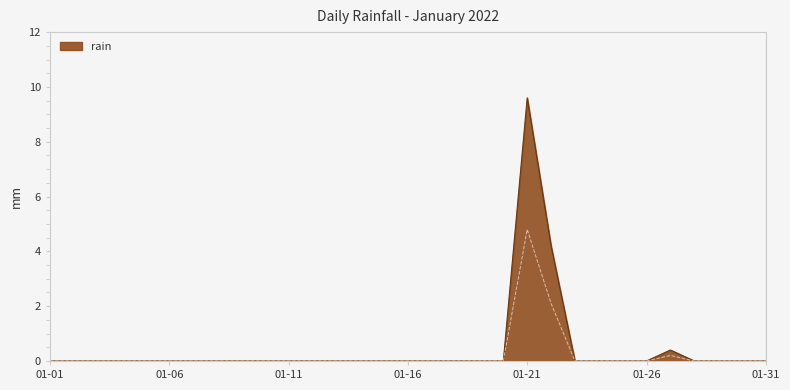

Between 2022-01-02 and 2022-01-30, which is larger?

2022-01-02